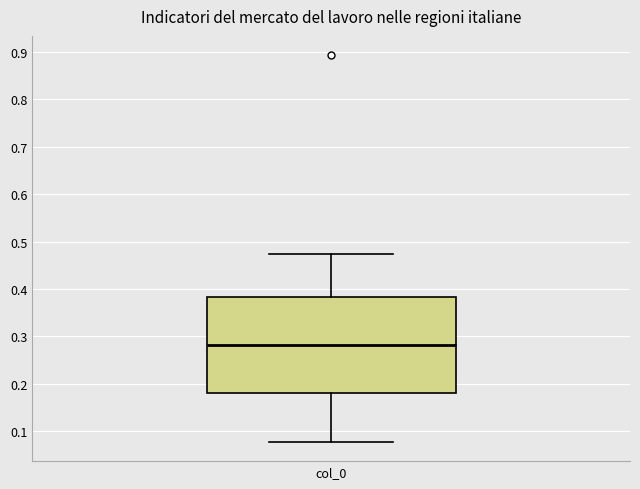

Transcribe this box plot: give where the median line is, the range the box spans, and where the two whiskers end, as read against the y-axis. The values are not printed on the chart, so give them approximately, as read against the axis.

median 0.28, box 0.18 to 0.38, whiskers 0.08 to 0.47